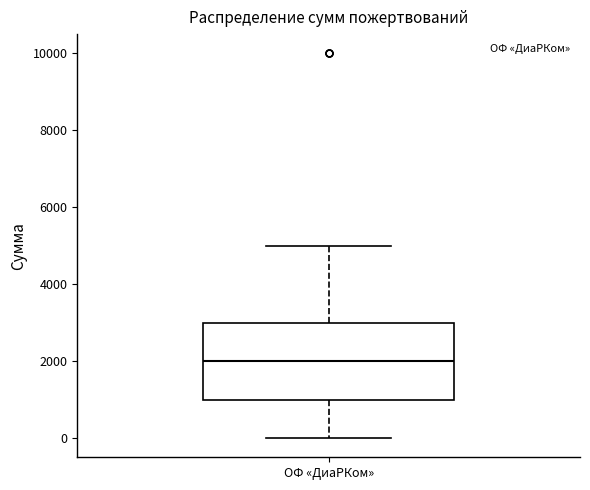

Read this box plot against the y-axis: the position of the median line, the range covered by the box, and the ends of both whiskers. The values are not printed on the chart, so give them approximately, as read against the axis.

median 2000, box 1000 to 3000, whiskers 0 to 5000